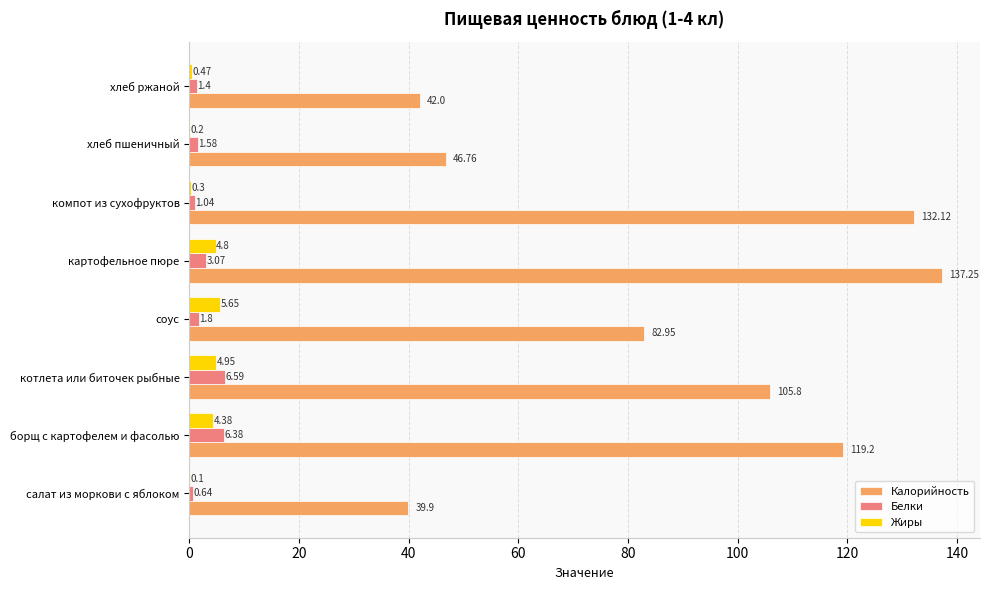

At which label does Калорийность reach its peak?

картофельное пюре